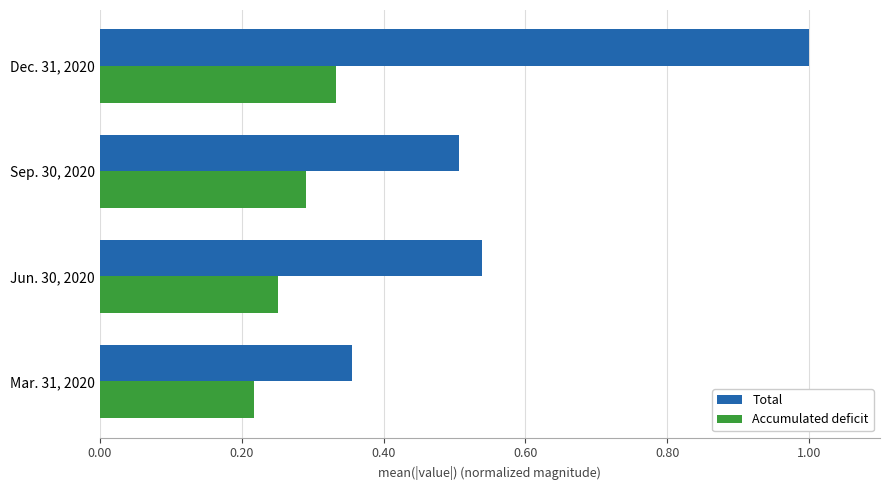

Which series has the largest total across all categories?

Total